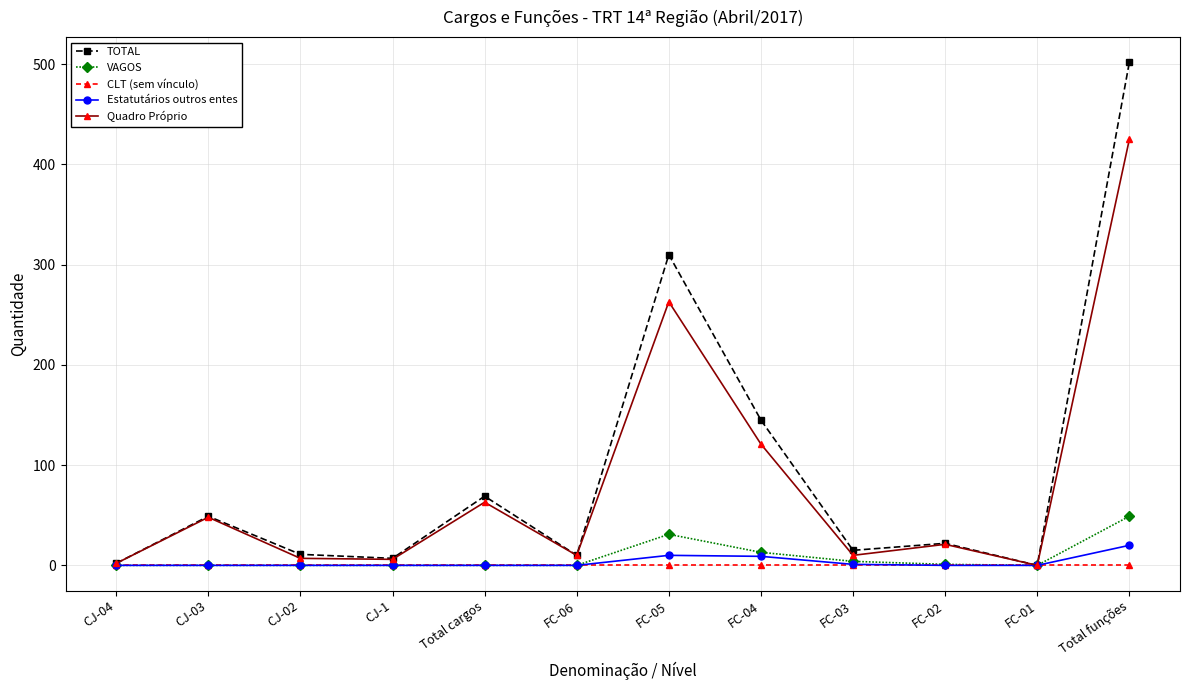

How many lines are shown in the chart?

5